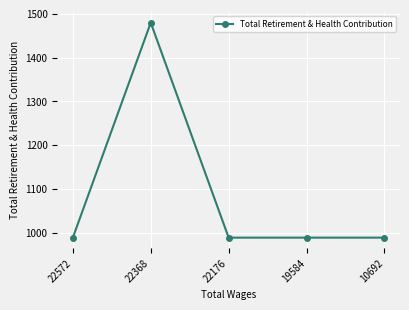

What is the difference between the maximum and minimum values?

491